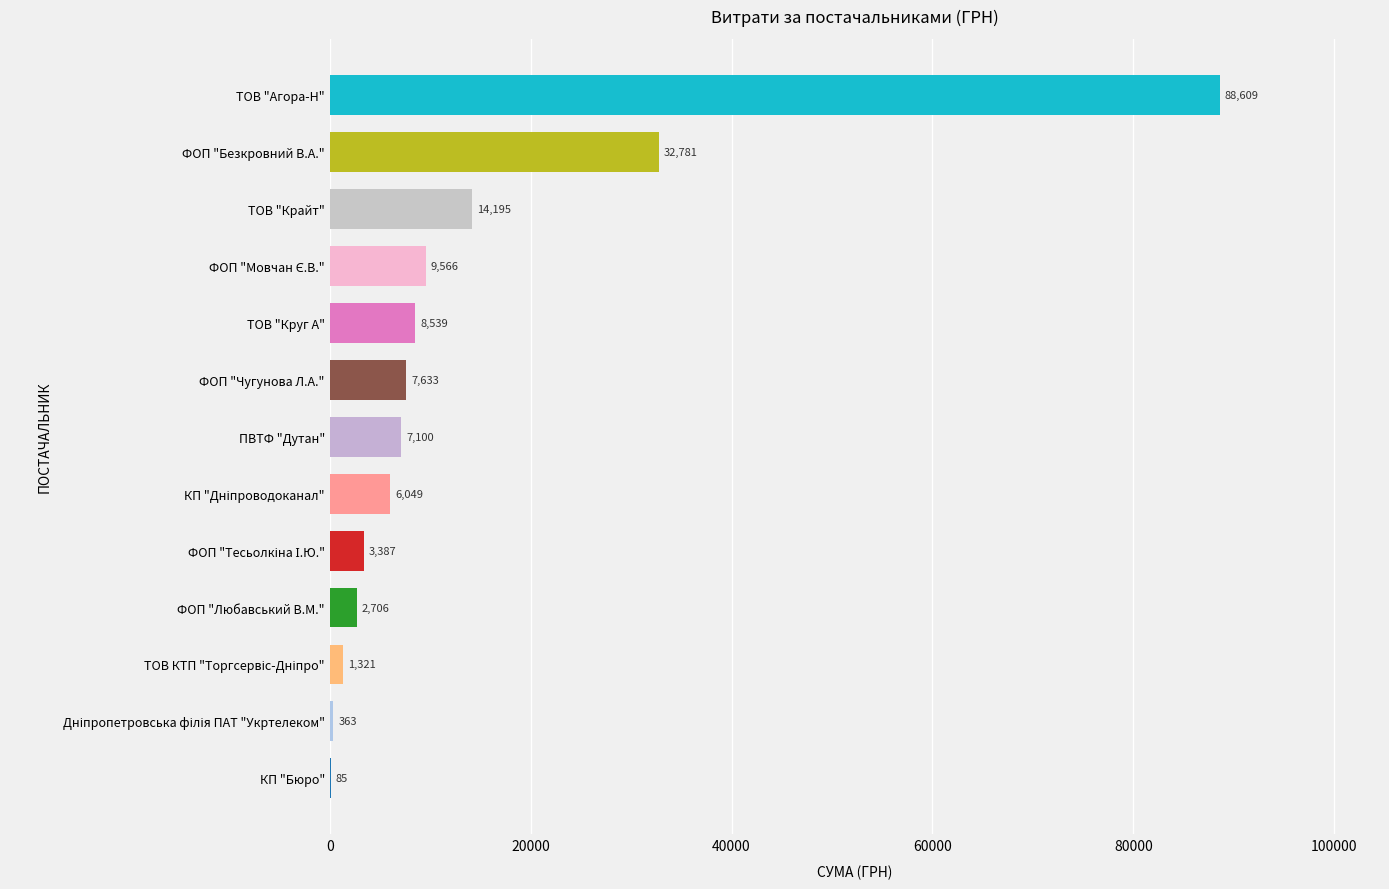

What is the ratio of the value at ТОВ "Крайт" to the value at ФОП "Любавський В.М."?

5.2